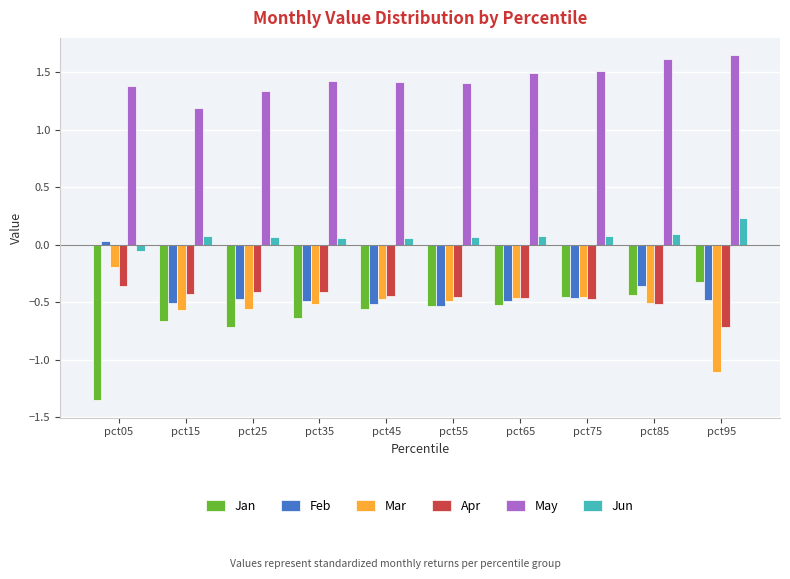

Count the number of categories in the chart.

10